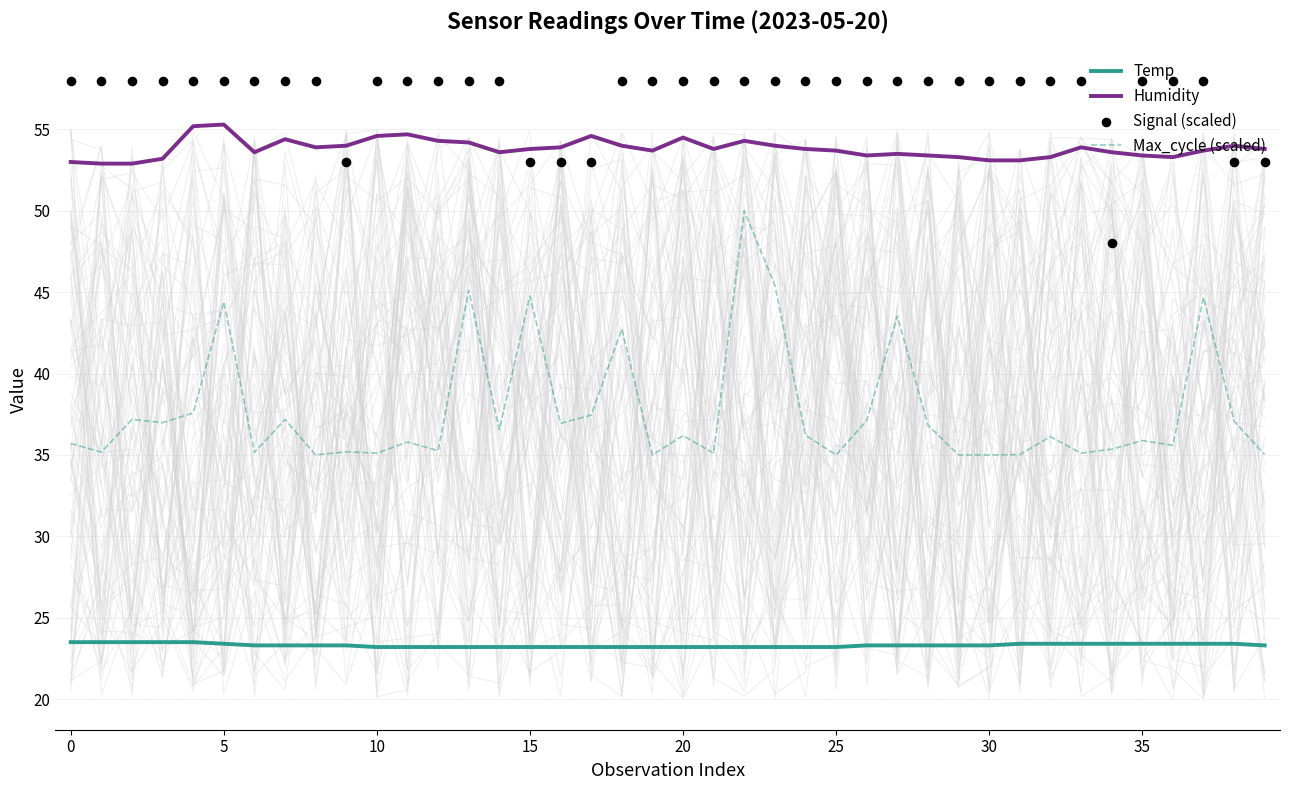

What are all the series names shown in the legend?

Temp, Humidity, Max_cycle (scaled), Signal (scaled)